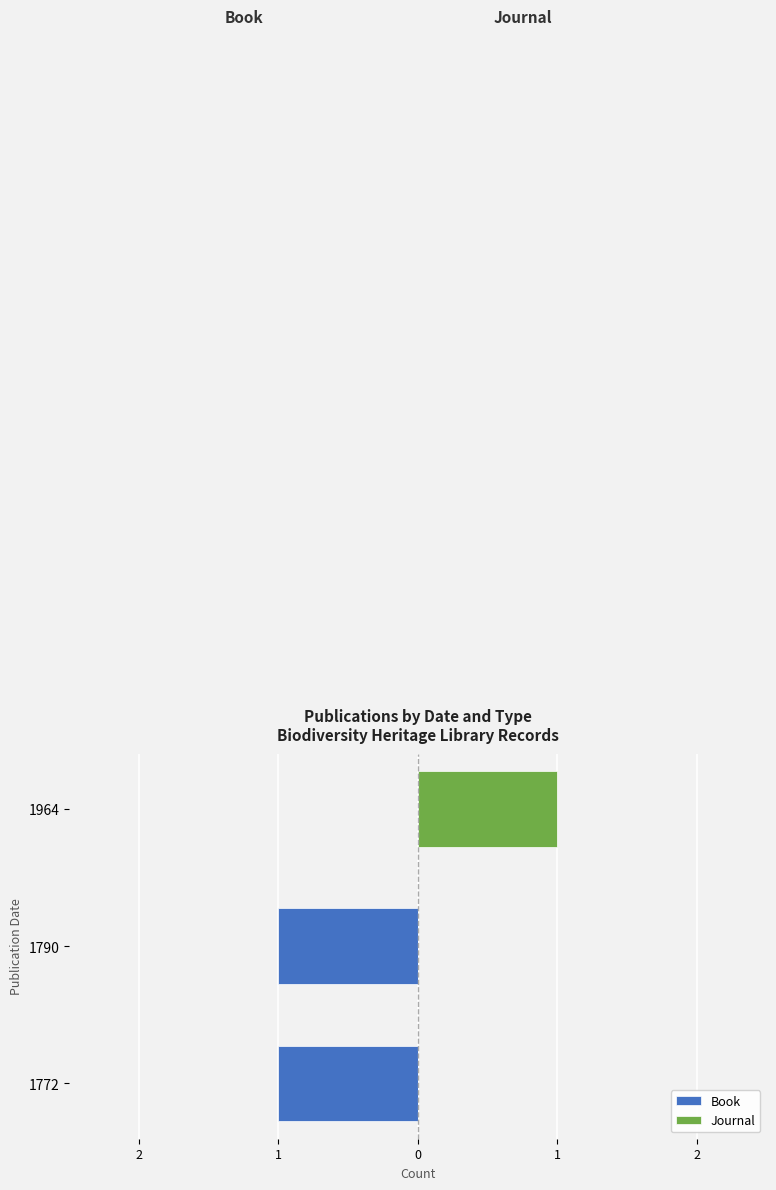

Rank the series by their average value, from lowest to highest.

Book, Journal